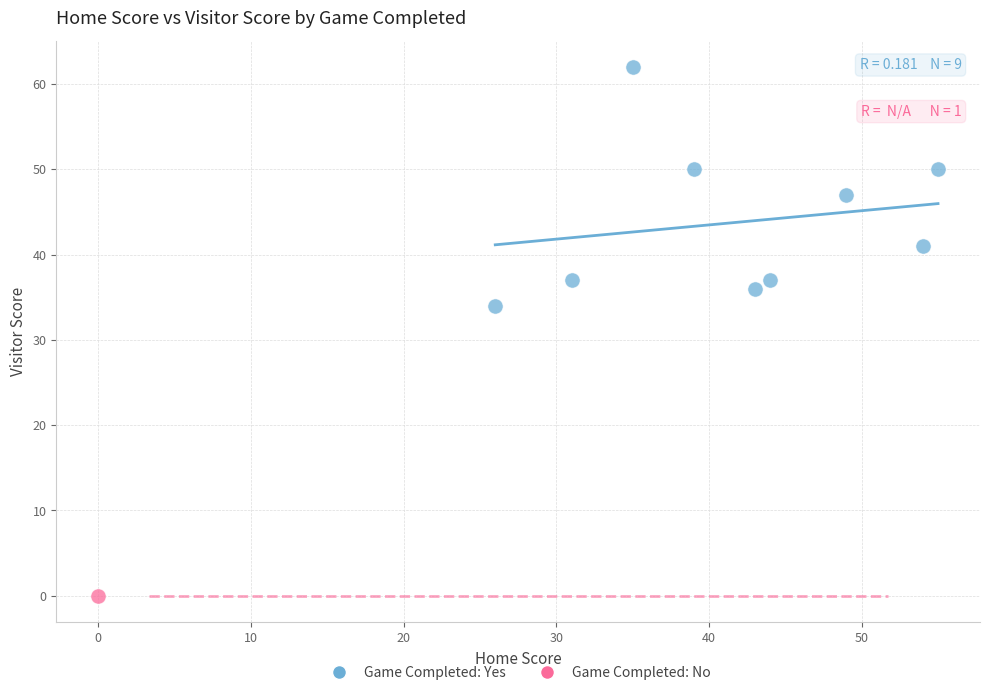

What are all the series names shown in the legend?

Game Completed: Yes, Game Completed: No